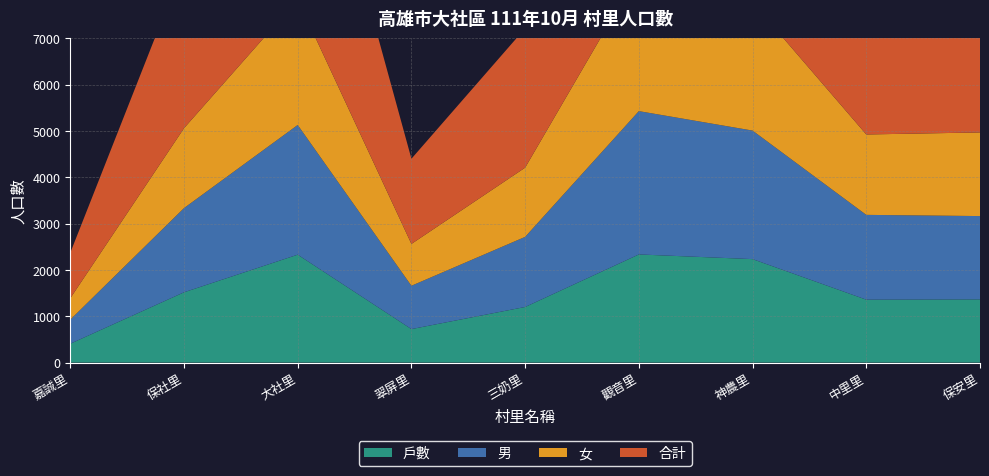

Reading left to right, extract all data points from this chart.

戶數: 407	1517	2329	723	1200	2334	2233	1358	1364
男: 519	1817	2799	935	1513	3093	2774	1830	1798
女: 462	1724	2707	903	1494	2997	2766	1735	1805
合計: 981	3541	5506	1838	3007	6090	5540	3565	3603